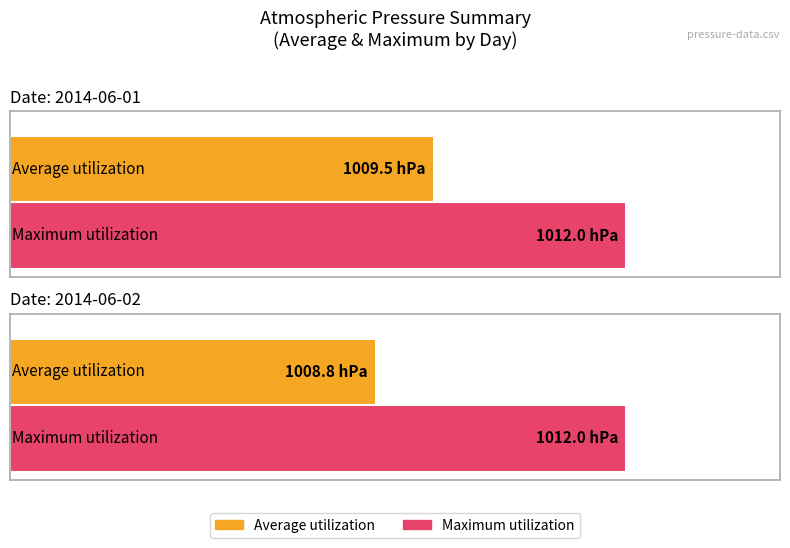

Between 2014-06-01 and 2014-06-02, which series saw the biggest shift?

Average utilization